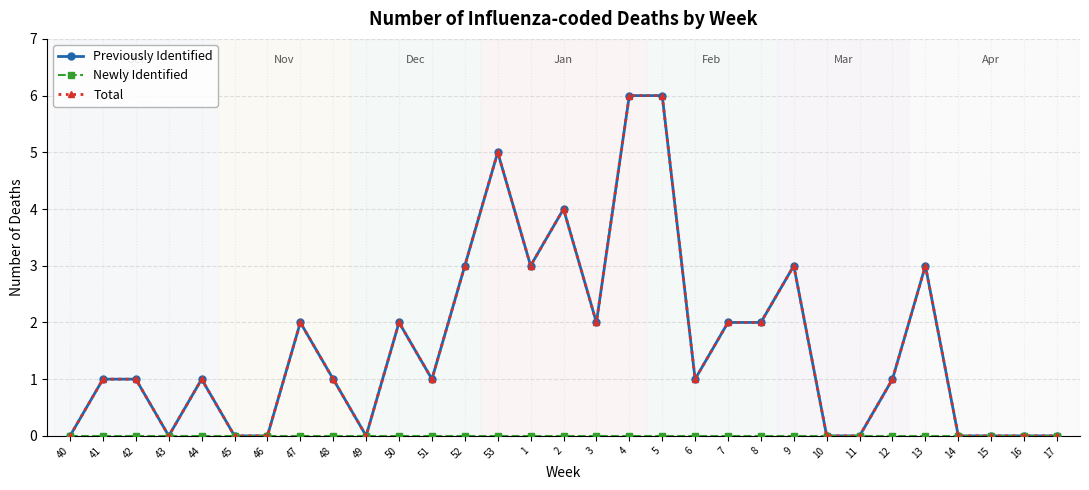

Is this an area chart (filled region under the line)?

No